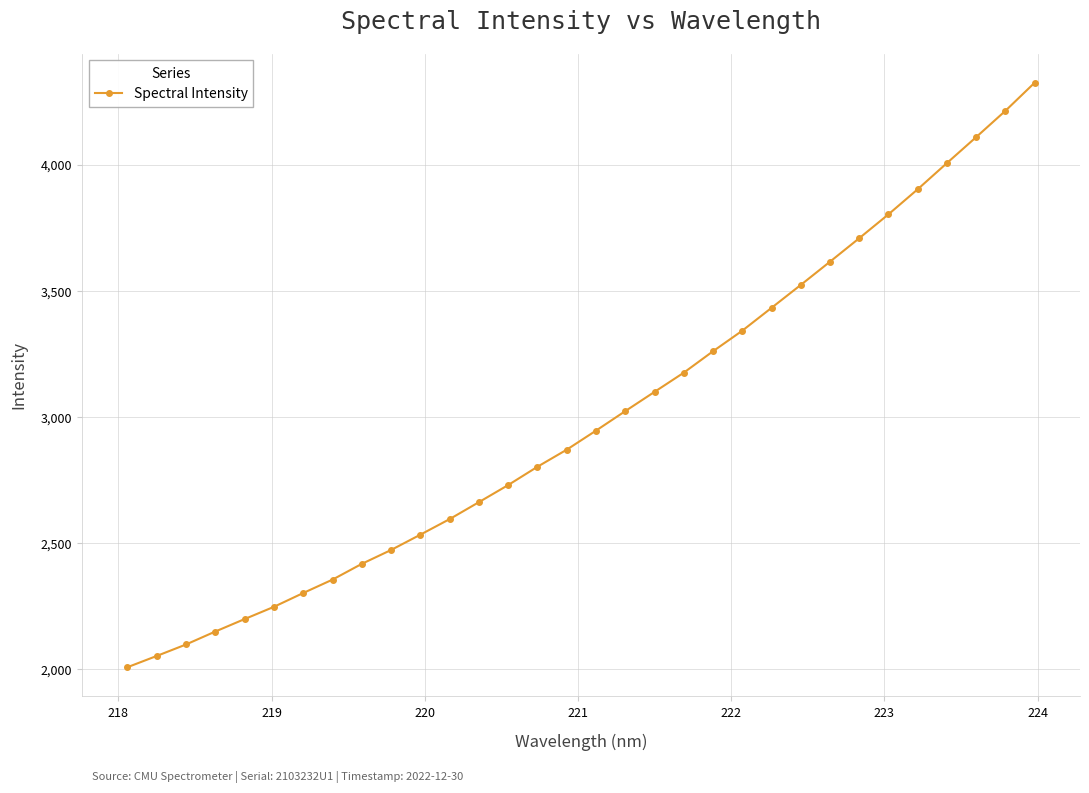

What is the smallest value displayed?

2006.7